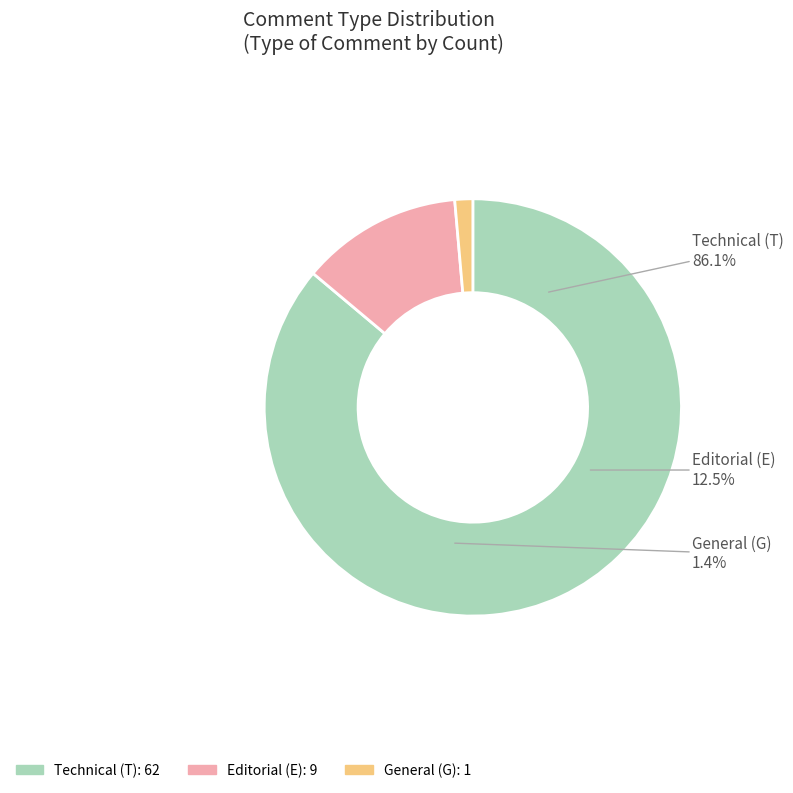

Which has a higher value, T or E?

T